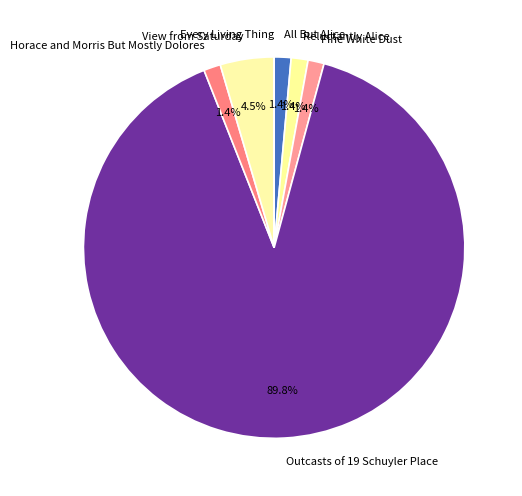

Which slice represents more than half of the pie?

Outcasts of 19 Schuyler Place